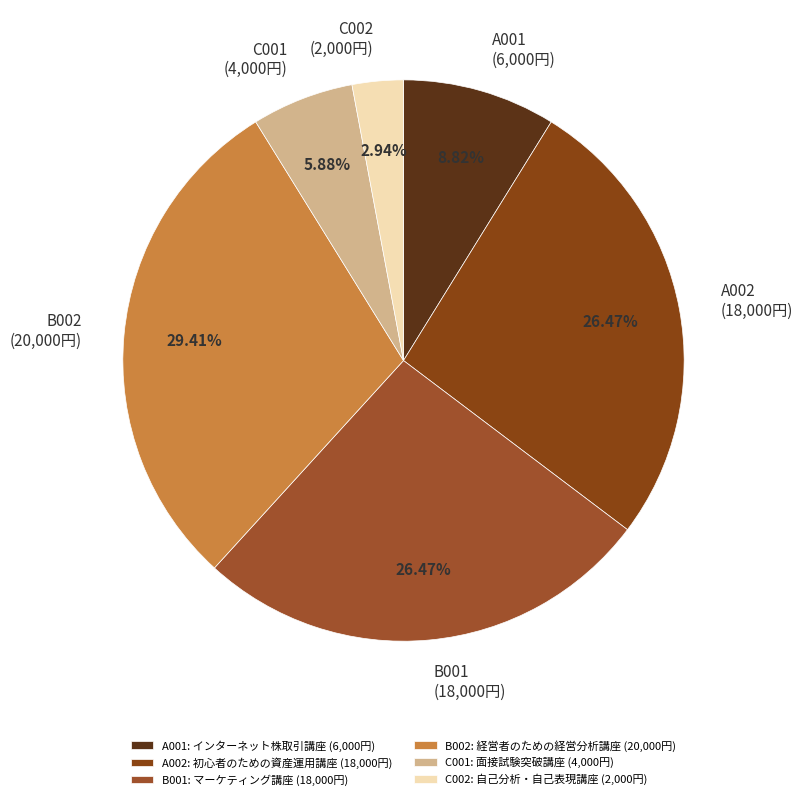

What is the largest slice in the pie chart?

B002